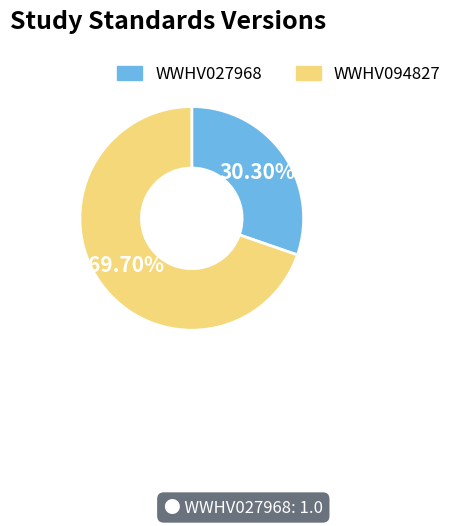

Approximately how many times larger is the value at WWHV094827 compared to WWHV027968?

2.3